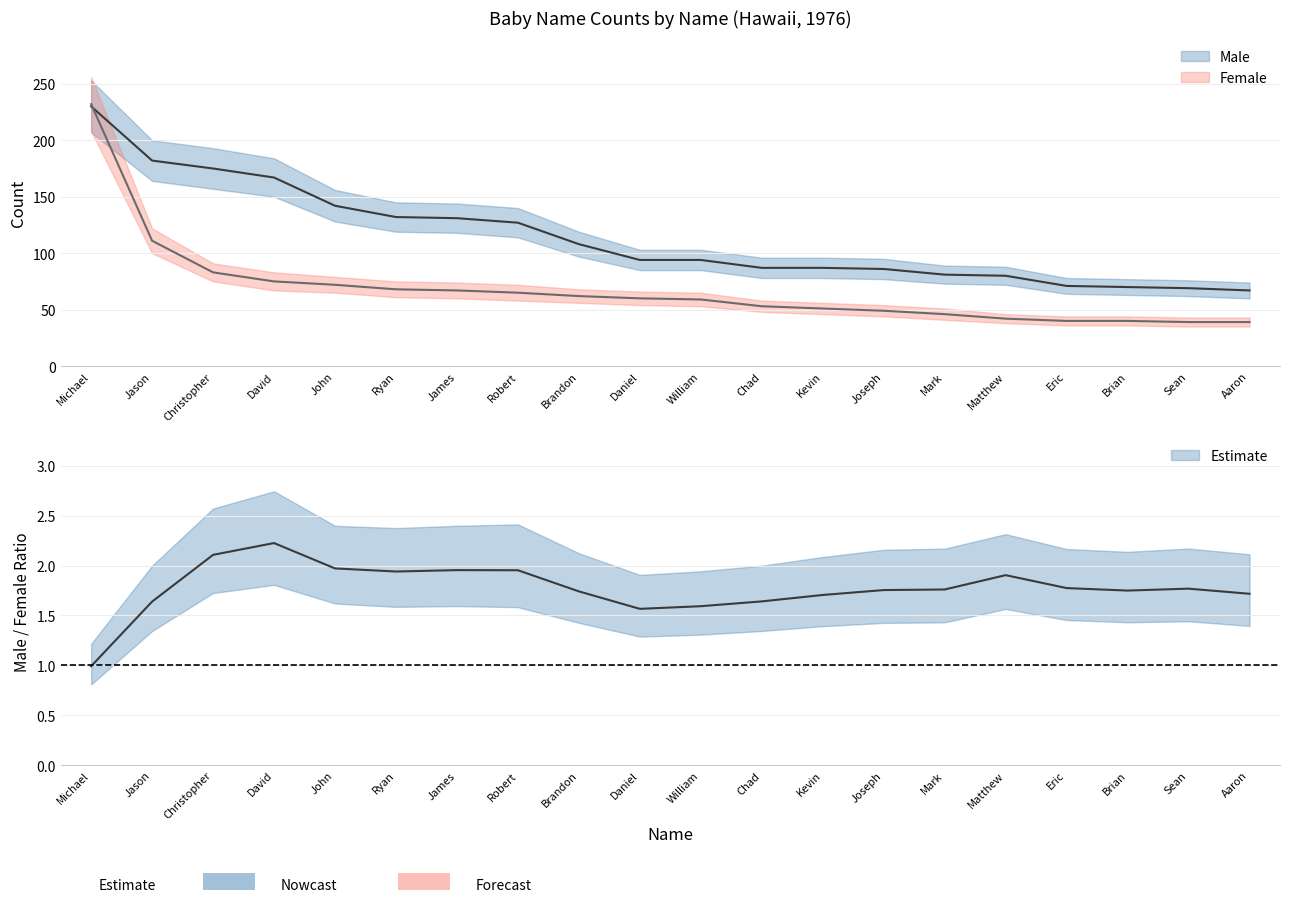

At Aaron, list the series in order from largest to smallest.

Male, Female